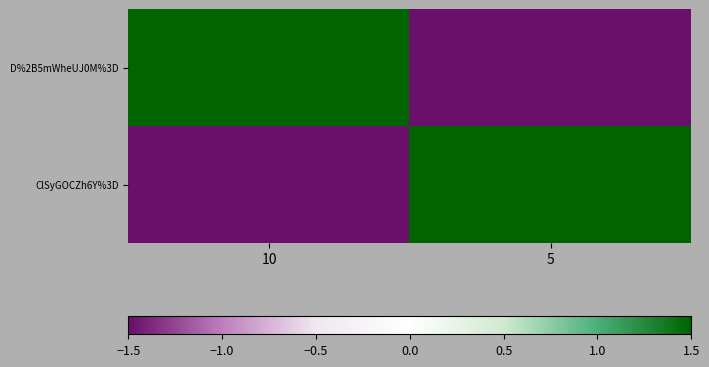

List the series in order of their peak value, lowest first.

D%2B5mWheUJ0M%3D, ClSyGOCZh6Y%3D